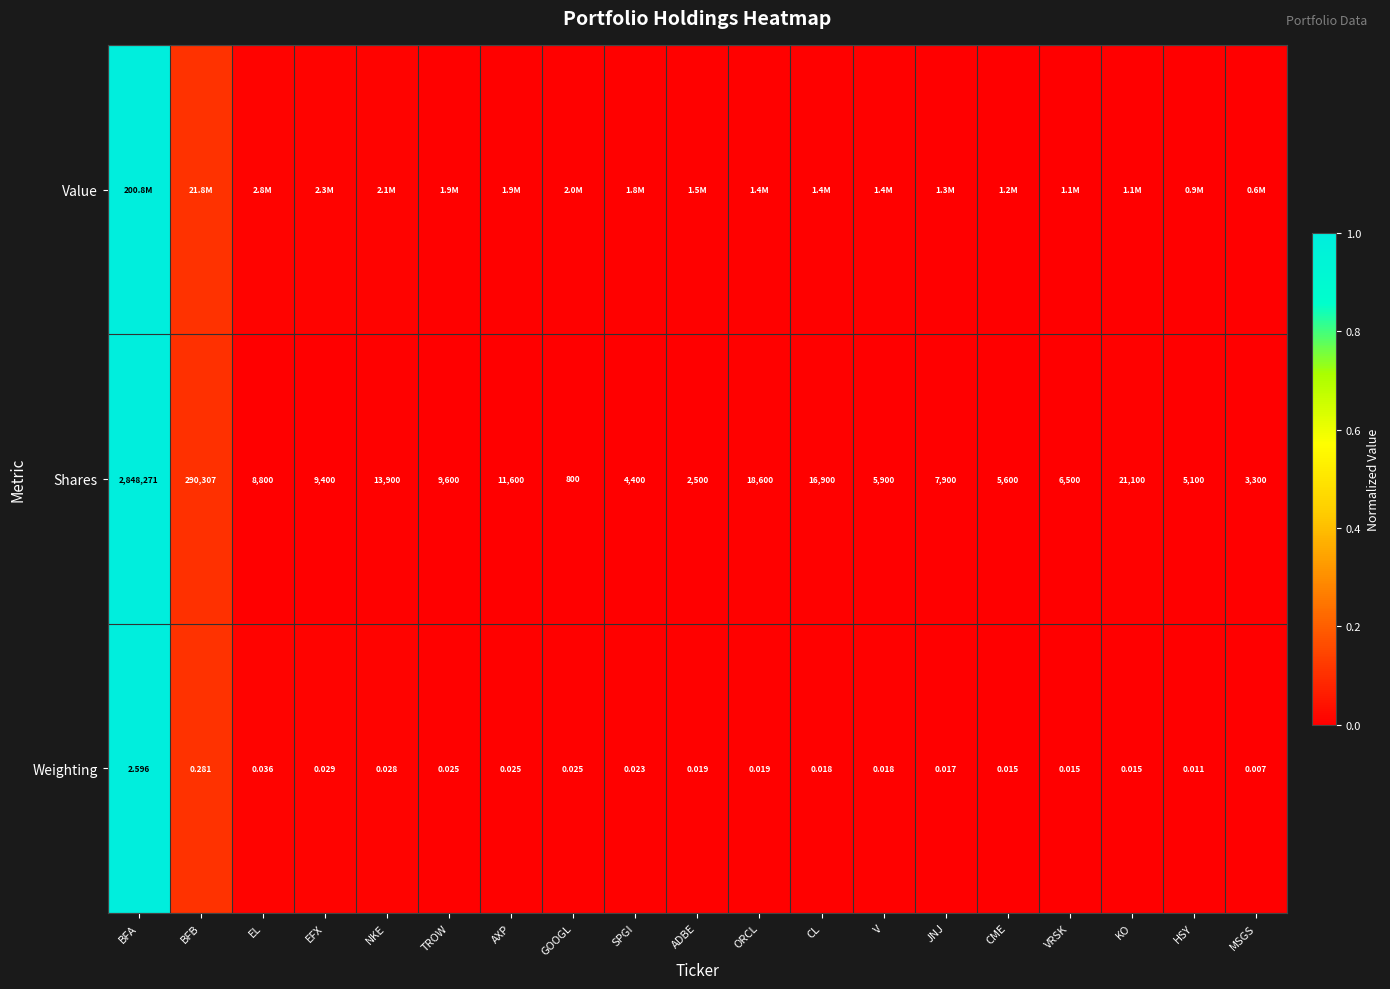

At which label does Weighting reach its minimum?

MSGS